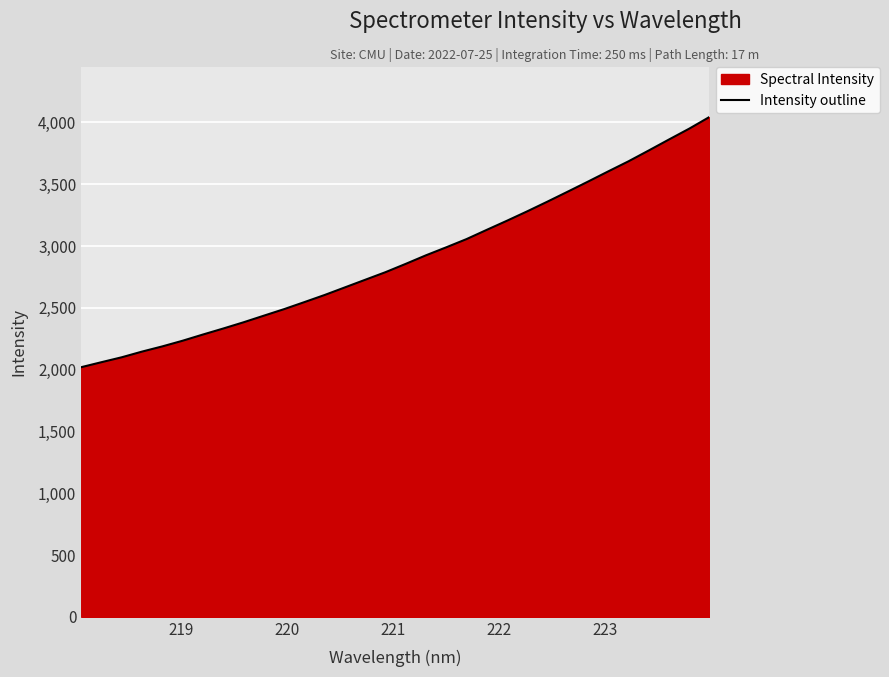

How many lines are shown in the chart?

1